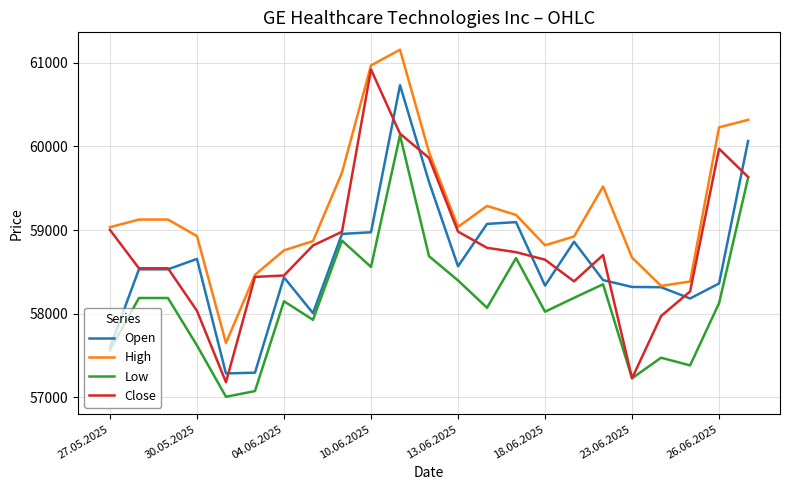

List the series in order of their overall mean, highest first.

High, Close, Open, Low